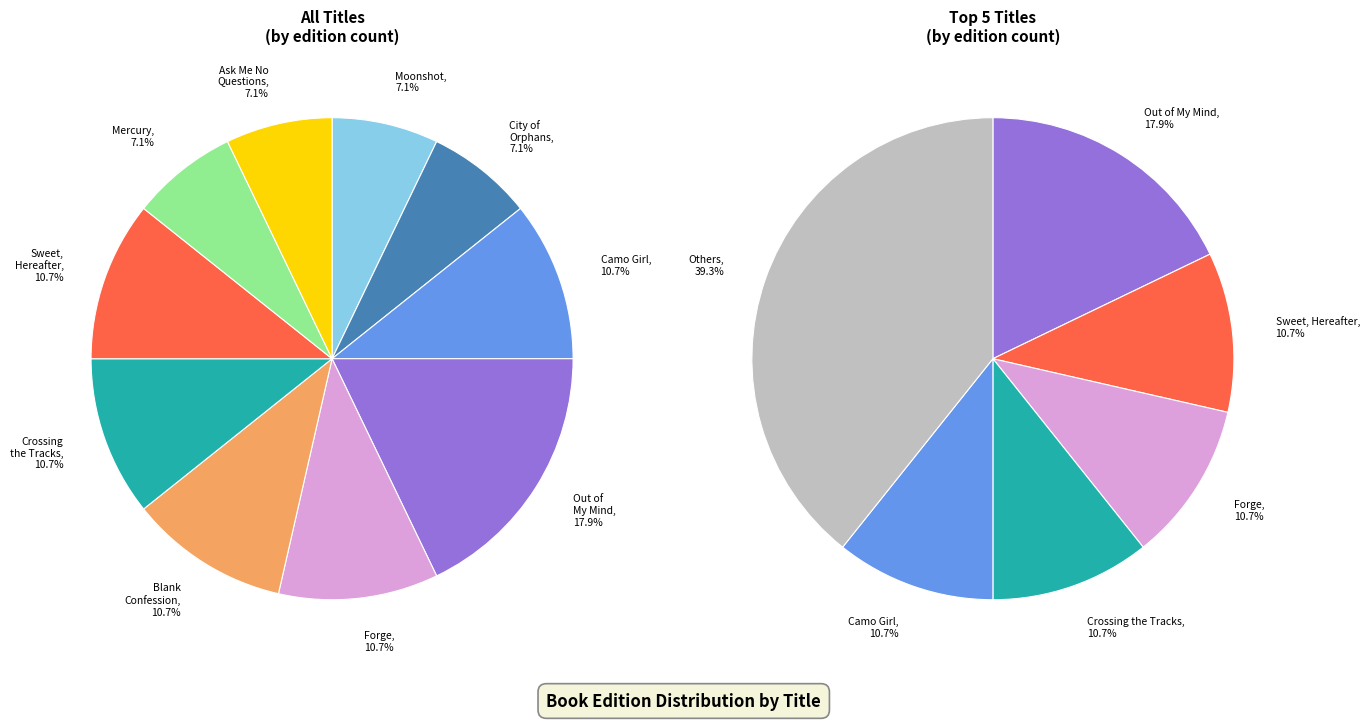

Rank the categories by value from lowest to highest.

Moonshot, City of Orphans, Mercury, Ask Me No Questions, Camo Girl, Forge, Blank Confession, Crossing the Tracks, Sweet, Hereafter, Out of My Mind